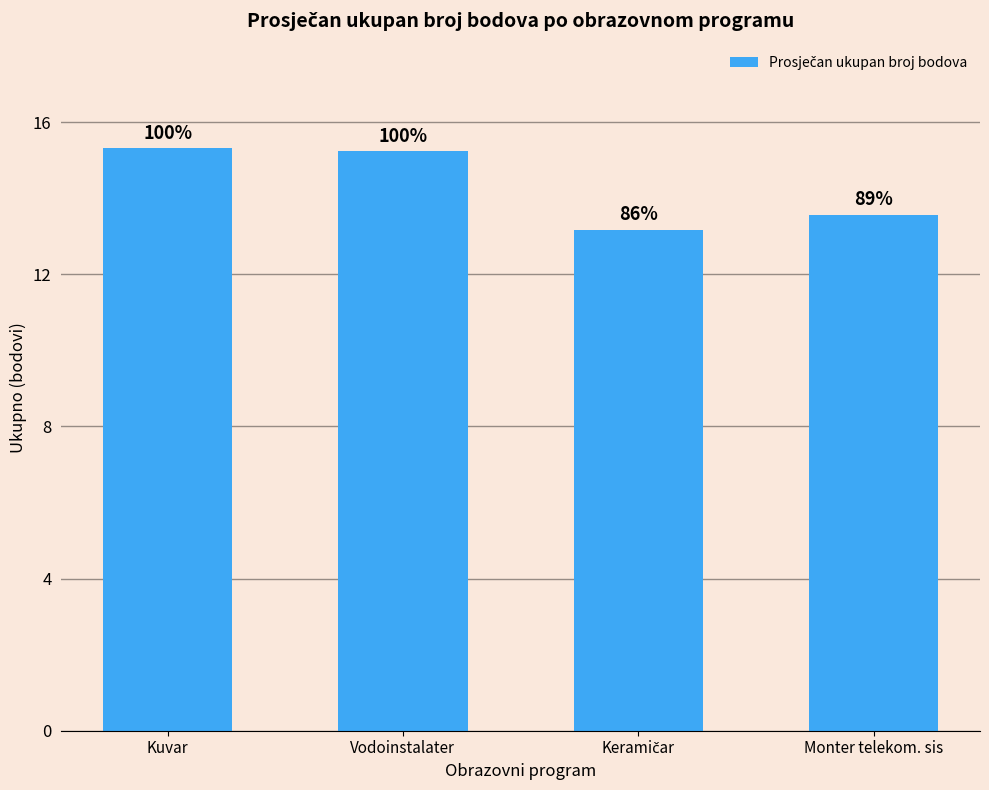

Reading right to left, what are all the values shown in this chart?

13.6	13.2	15.2	15.3